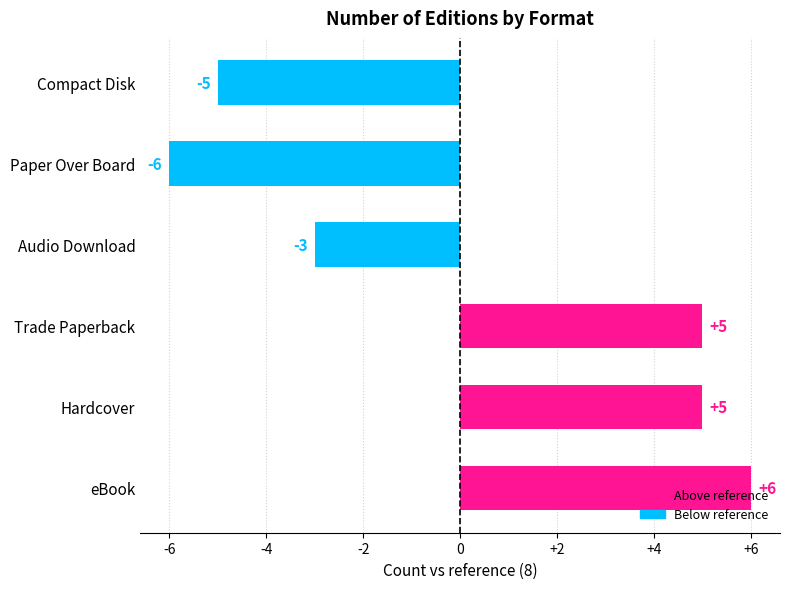

What is the minimum value shown in the chart?

-6